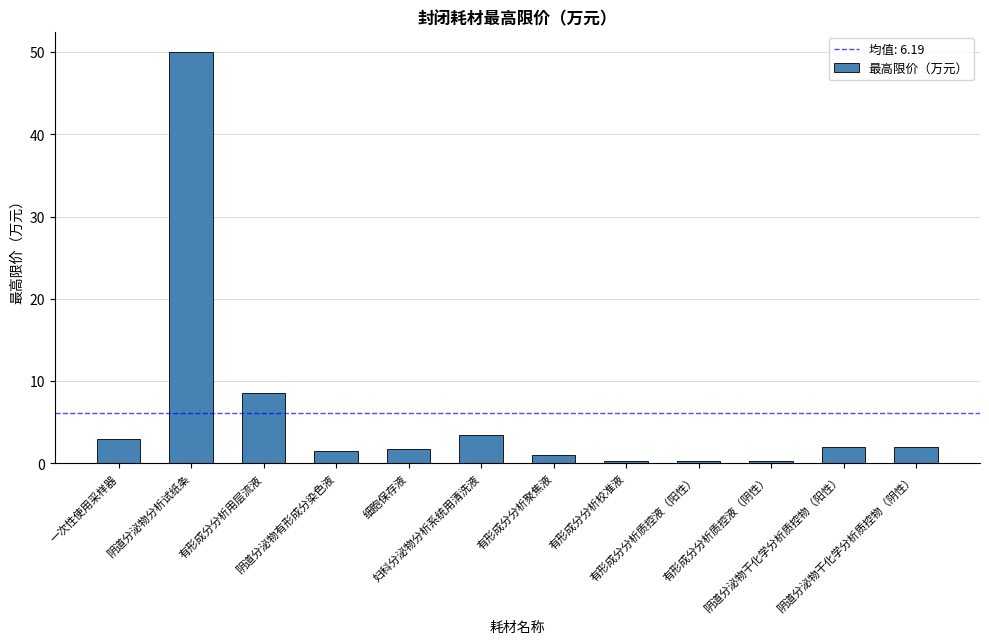

Does the chart contain stacked bars?

No